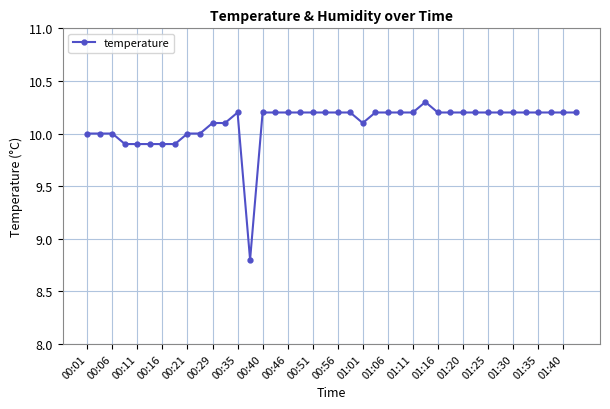

What is the difference between the second highest and minimum values?

1.4